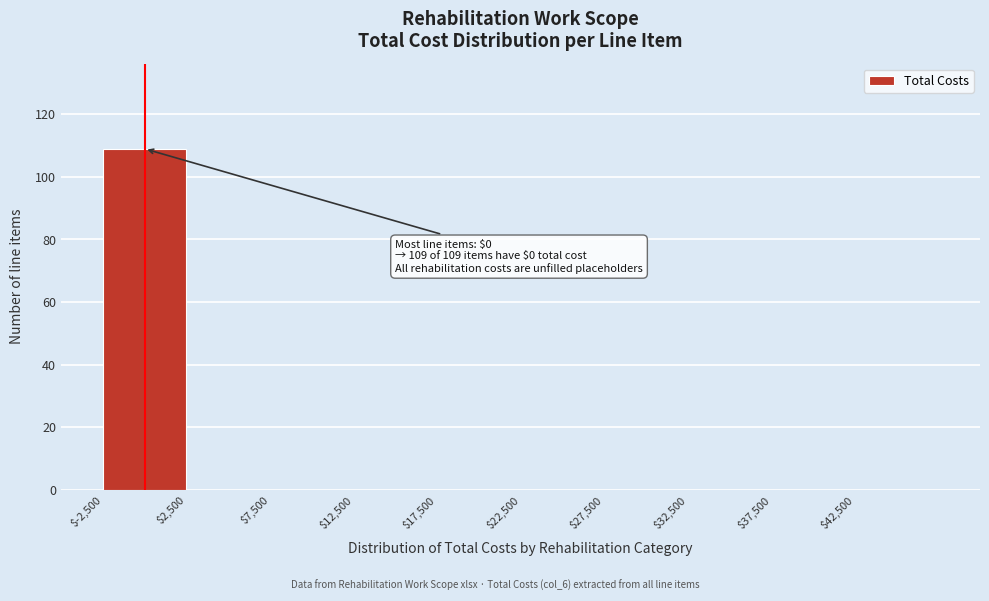

Over which range of the x-axis is the bar tallest?

-2500 to 2500